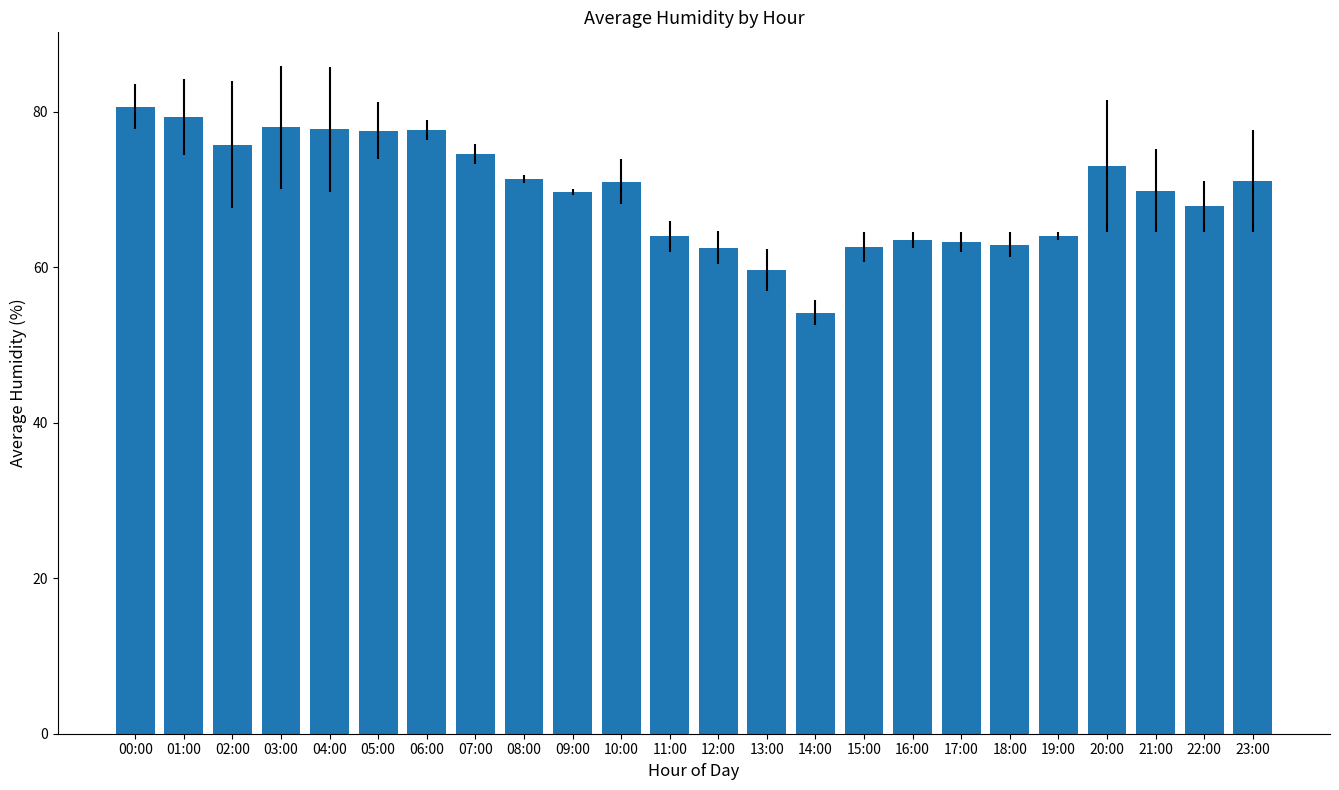

Which category has the lowest value across all series?

14:00